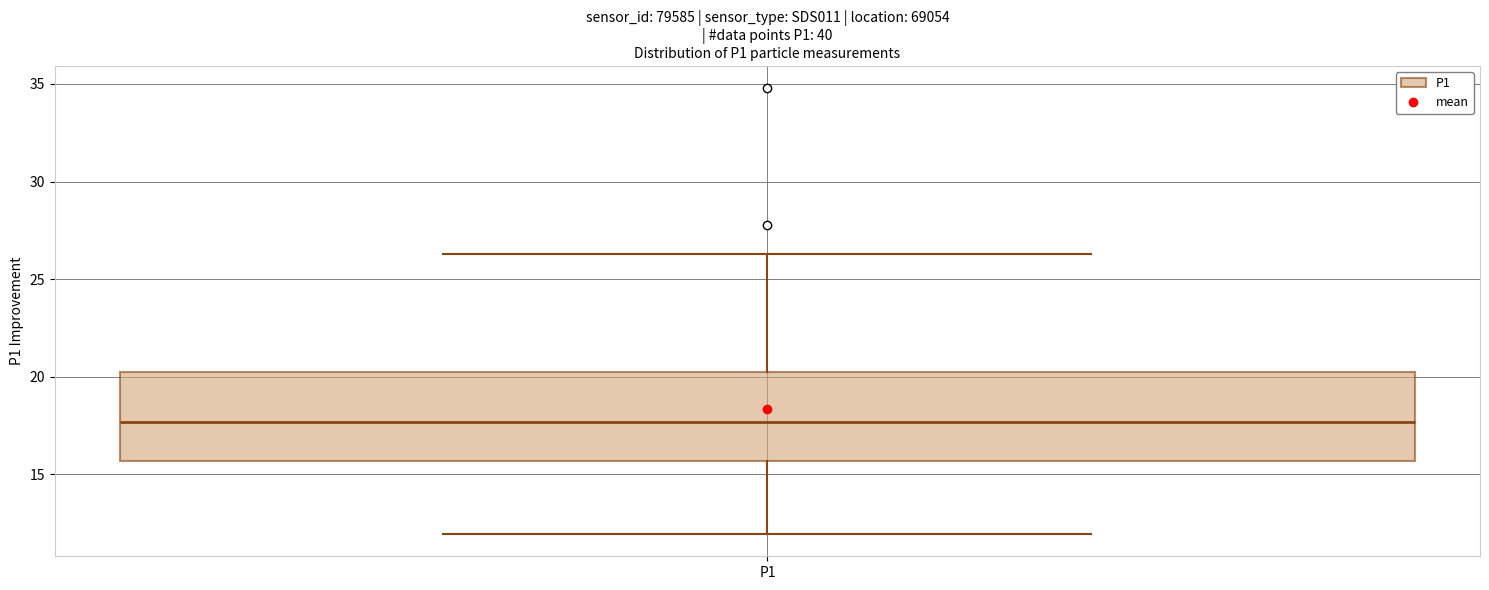

Transcribe this box plot: give where the median line is, the range the box spans, and where the two whiskers end, as read against the y-axis. The values are not printed on the chart, so give them approximately, as read against the axis.

median 17.5, box 15.5 to 20.0, whiskers 12.0 to 26.5